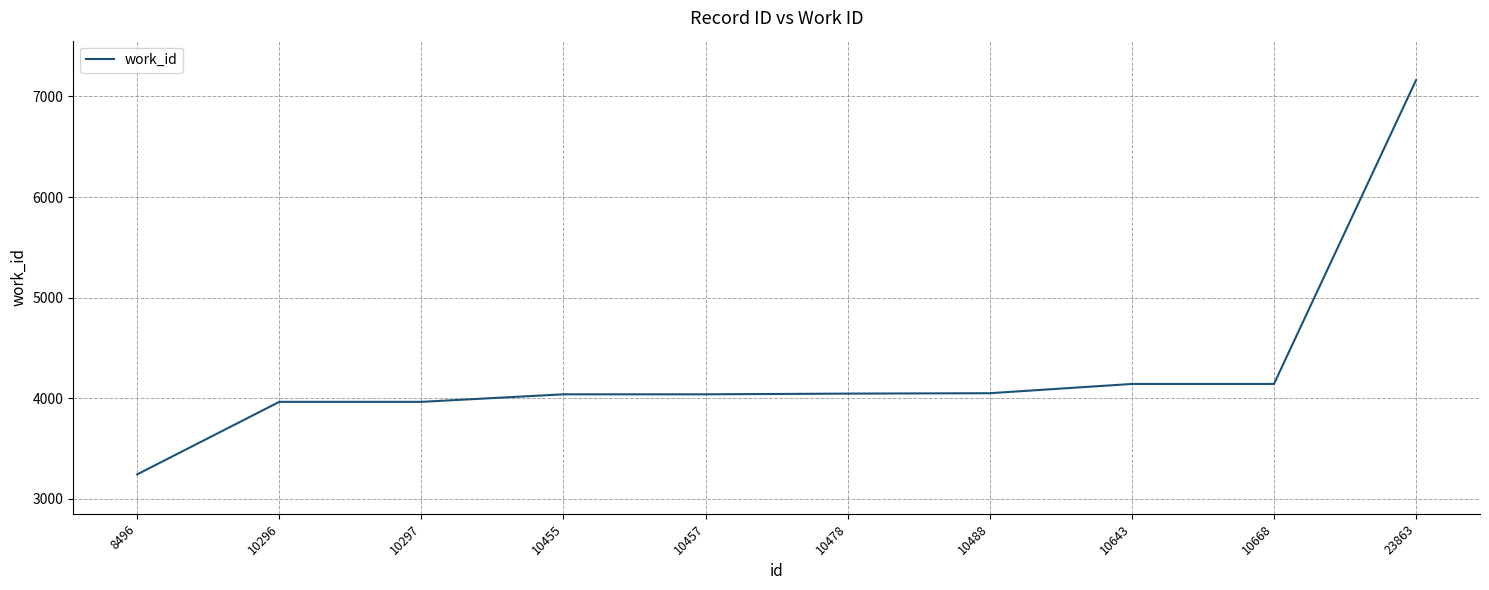

What value does the data have at 10643, to the nearest 10?

4140